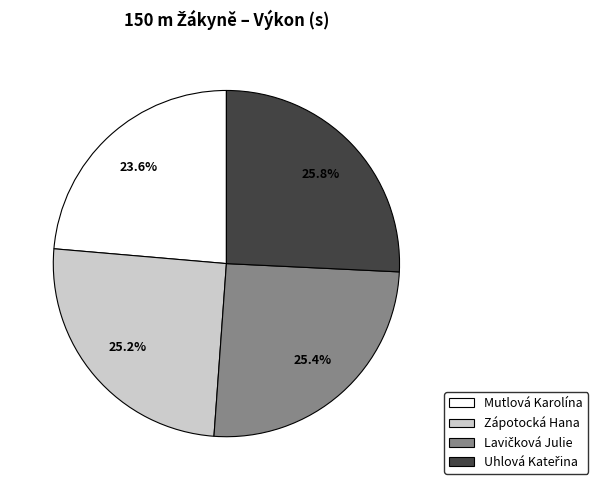

The Zápotocká Hana slice represents 11% of the pie. True or false?

False